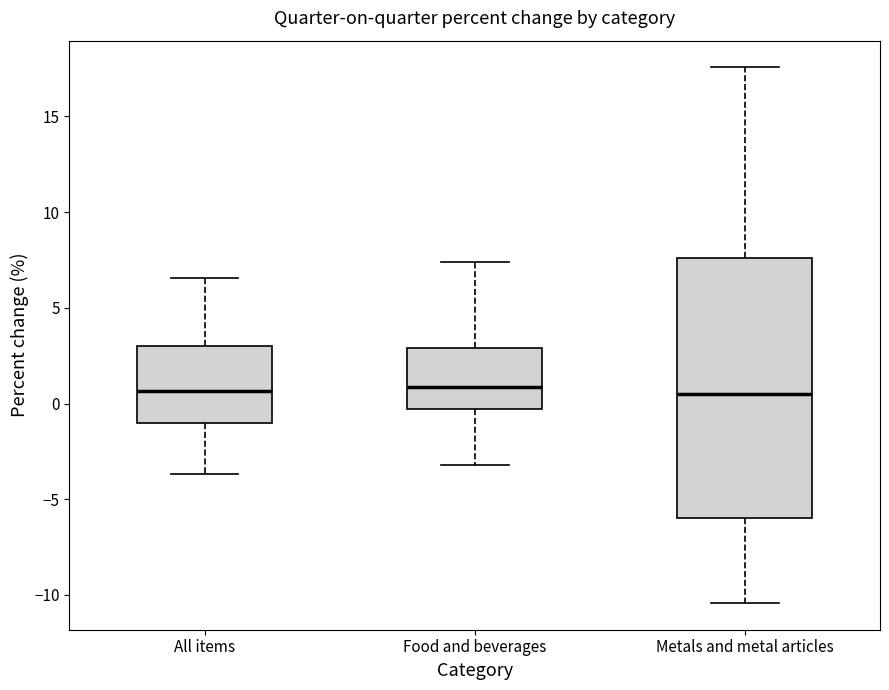

Reading left to right, read every box against the y-axis: the position of its median line, the range the box covers, and the ends of its whiskers. The values are not printed on the chart, so give them approximately, as read against the axis.

All items: median 0.5, box -1.0 to 3.0, whiskers -3.5 to 6.5
Food and beverages: median 1.0, box -0.5 to 3.0, whiskers -3.0 to 7.5
Metals and metal articles: median 0.5, box -6.0 to 7.5, whiskers -10.5 to 17.5